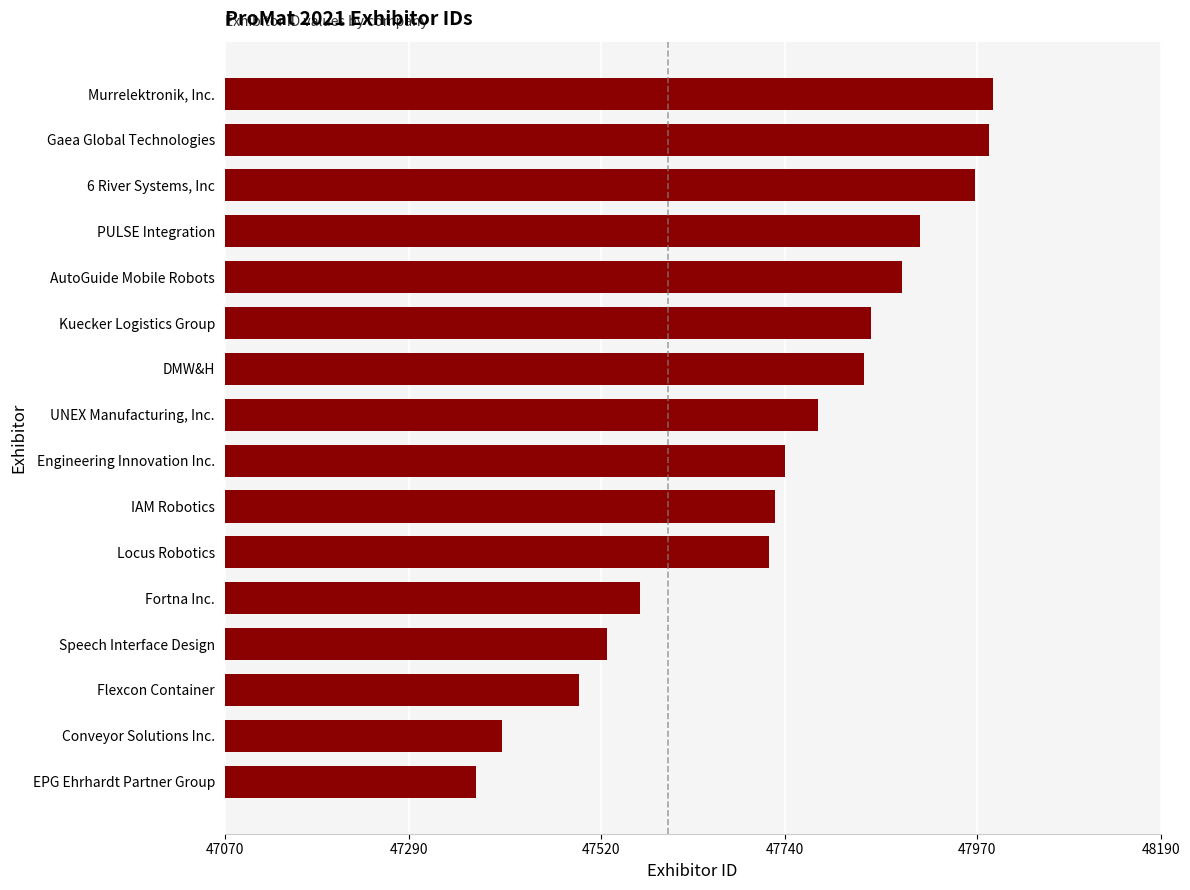

How many data points are less than 47780?

8